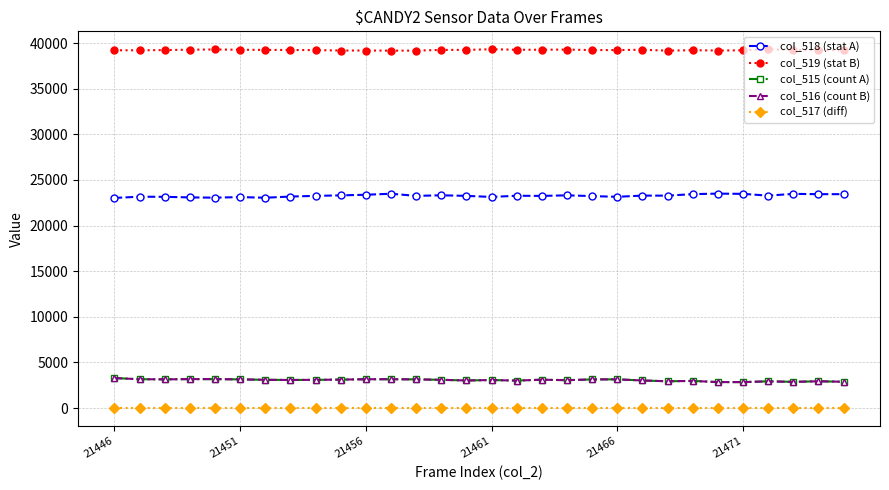

At how many categories does at least one series exceed 7748?

30